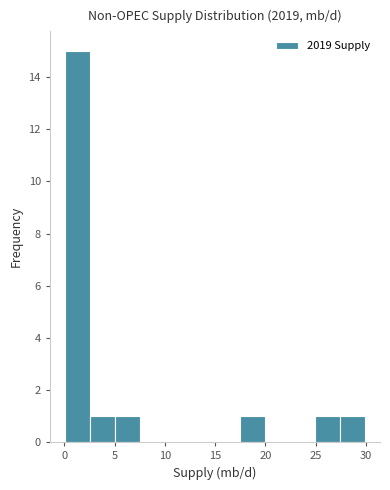

Reading left to right, transcribe this chart: for each bar, give the range it covers on the x-axis and its height. Neither the bar edges nor the heights are printed on the chart, so give them approximately, as read against the axes.

0.0 to 2.5: 15
2.5 to 5.0: 1
5.0 to 7.5: 1
7.5 to 10.0: 0
10.0 to 12.5: 0
12.5 to 15.0: 0
15.0 to 17.5: 0
17.5 to 20.0: 1
20.0 to 22.5: 0
22.5 to 25.0: 0
25.0 to 27.5: 1
27.5 to 30.0: 1